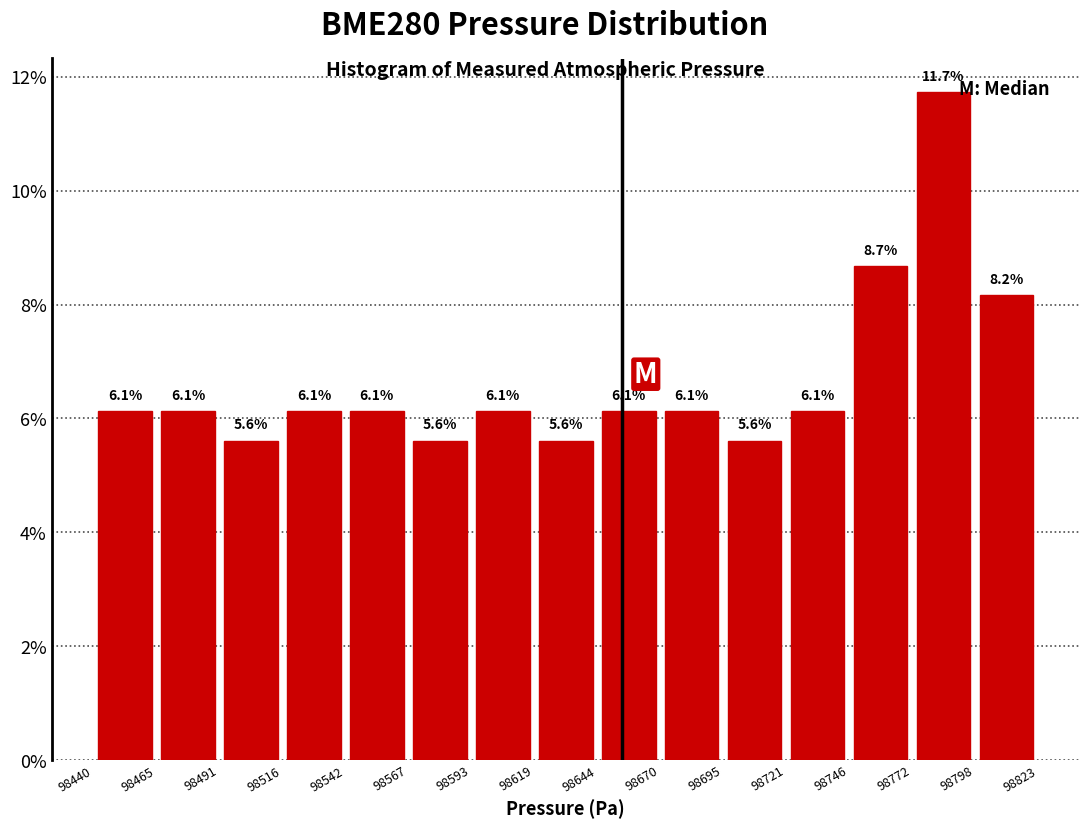

Which range on the x-axis has the tallest bar?

98772 to 98798